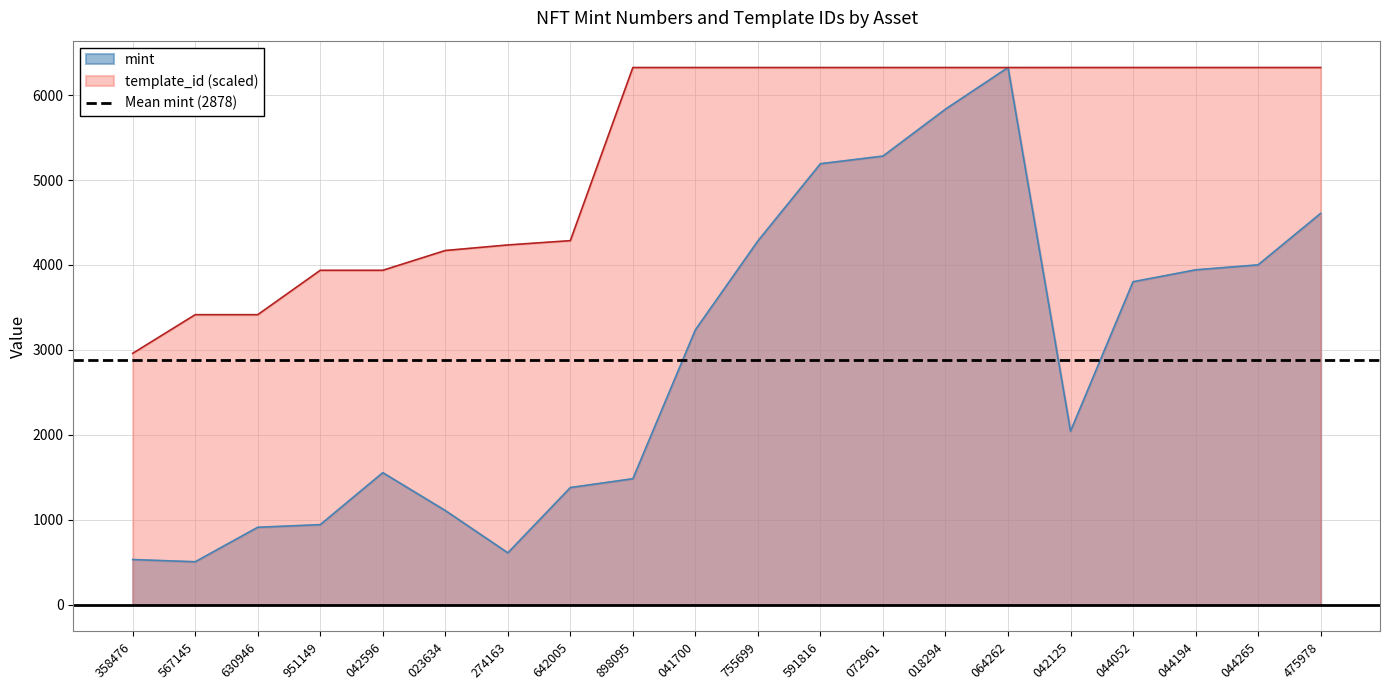

How many interior local peaks does the mint series have?

2